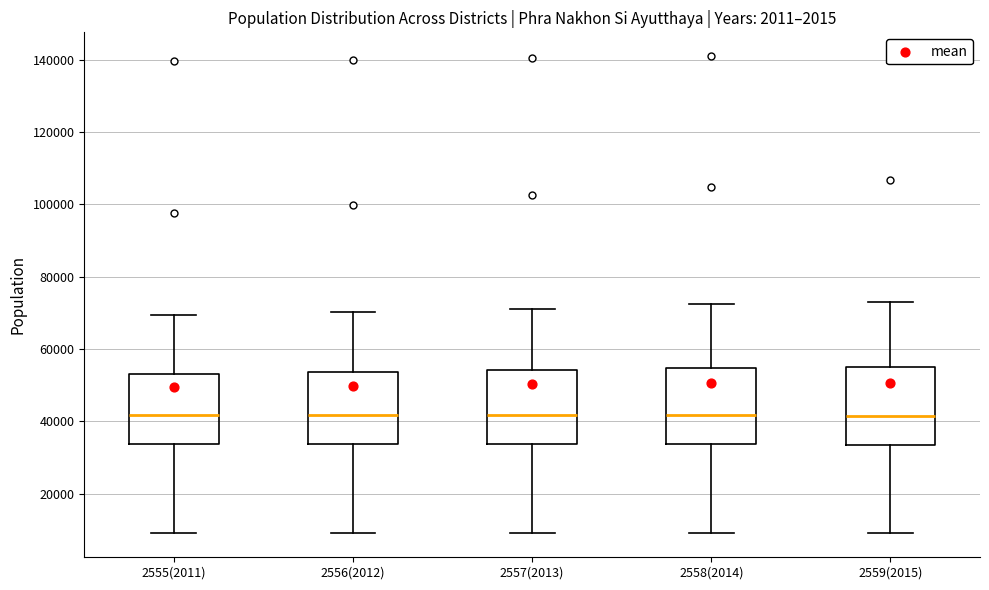

Reading left to right, read every box against the y-axis: the position of its median line, the range the box covers, and the ends of its whiskers. The values are not printed on the chart, so give them approximately, as read against the axis.

2555(2011): median 42000, box 34000 to 54000, whiskers 10000 to 70000
2556(2012): median 42000, box 34000 to 54000, whiskers 10000 to 70000
2557(2013): median 42000, box 34000 to 54000, whiskers 10000 to 72000
2558(2014): median 42000, box 34000 to 54000, whiskers 10000 to 72000
2559(2015): median 42000, box 34000 to 54000, whiskers 10000 to 74000